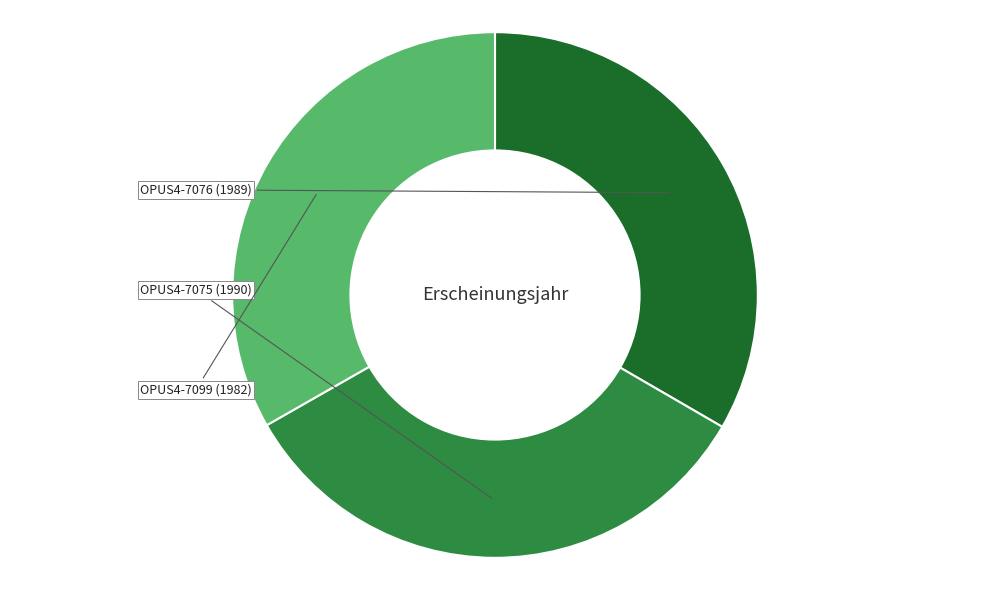

Is there any slice that represents more than half of the pie?

No